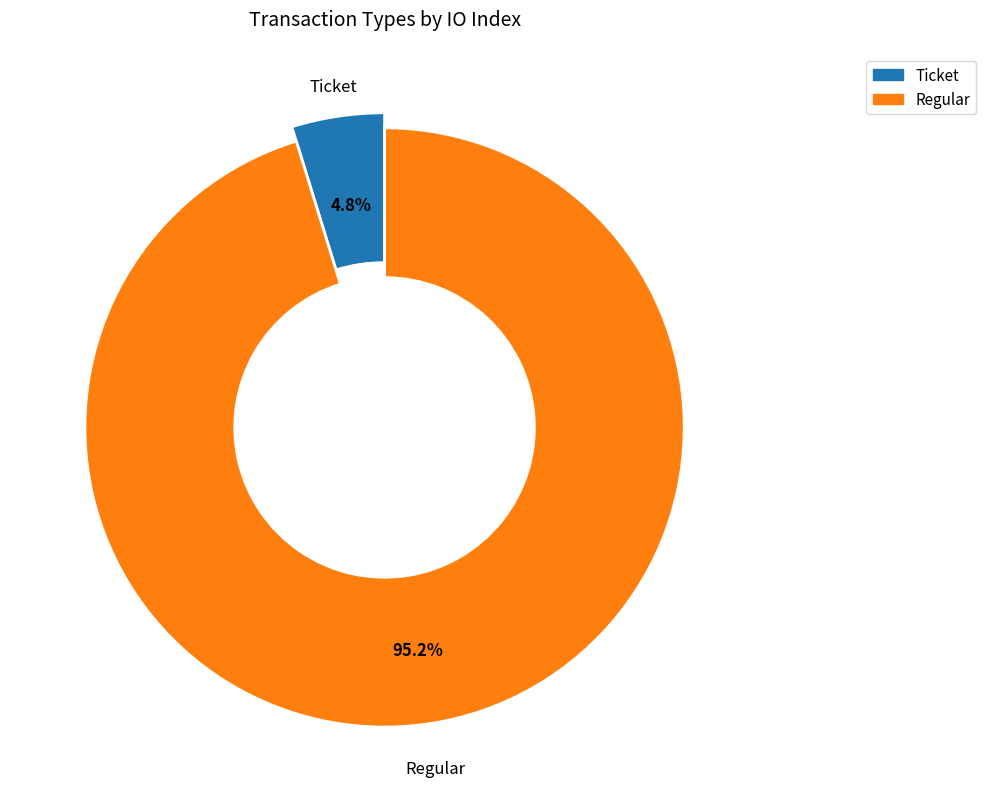

Is the sum of Ticket and Regular greater than half?

Yes